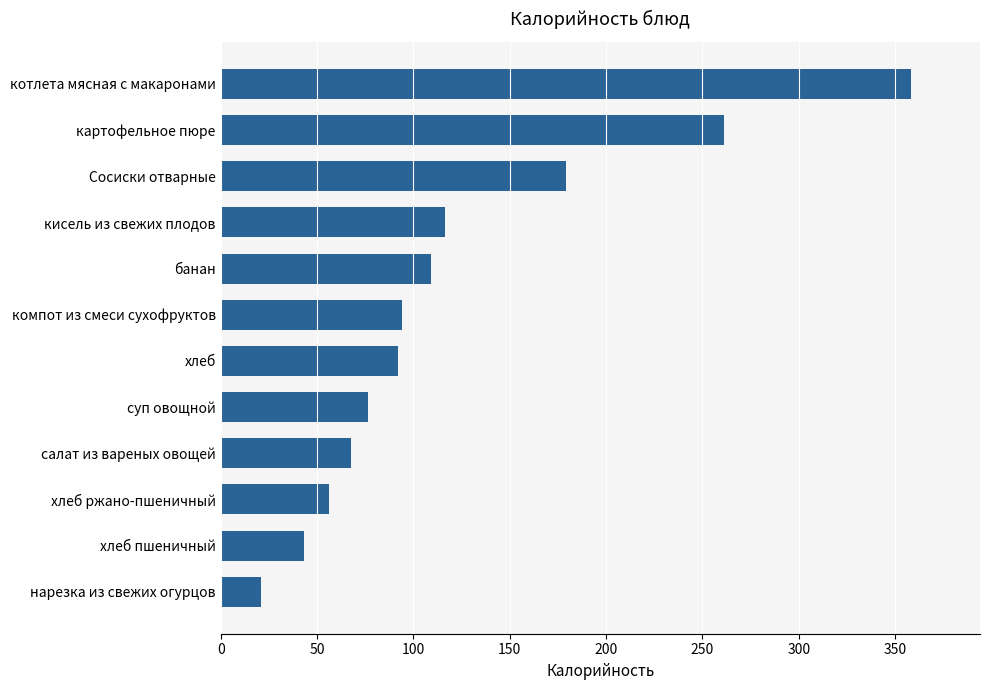

Approximately how many times larger is the value at нарезка из свежих огурцов compared to суп овощной?

0.3